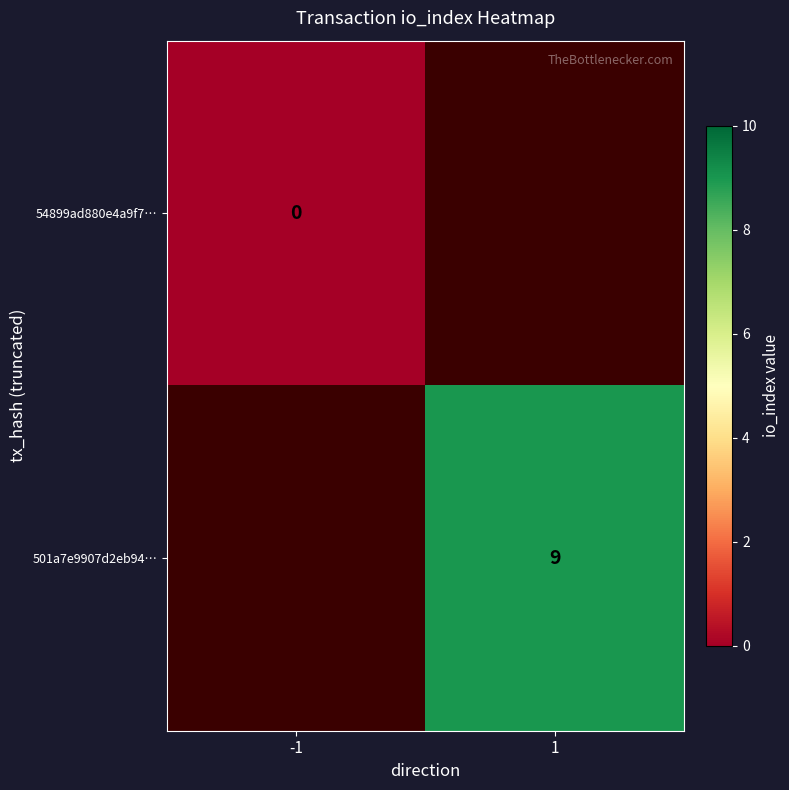

Is it true that 501a7e9907d2eb94… equals 2 at 1?

False